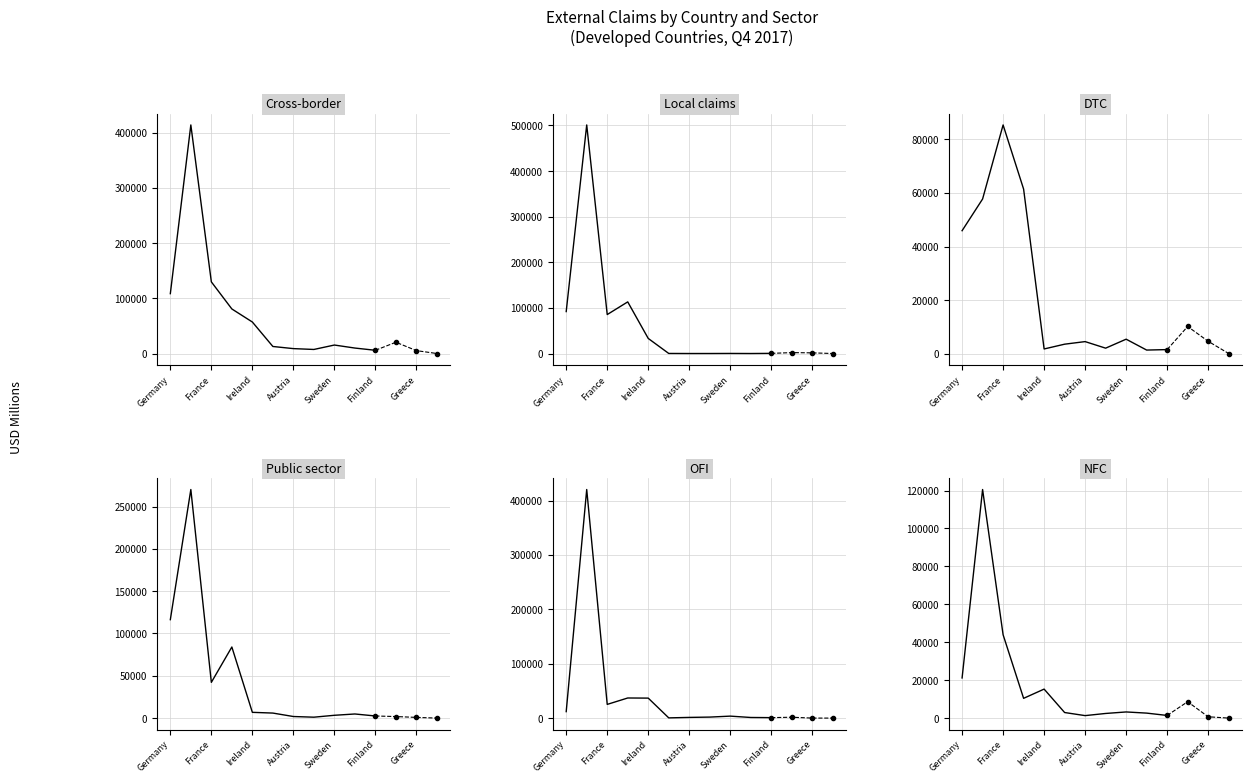

What is the difference between the maximum and minimum values in the Public sector series?

269140